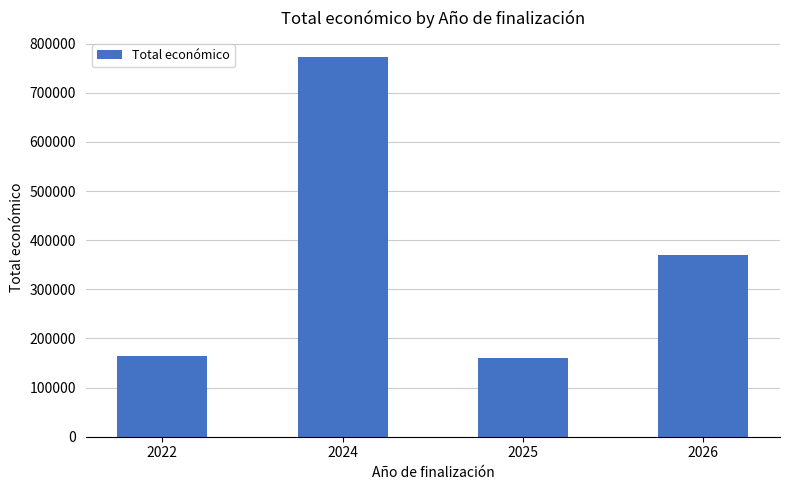

Reading left to right, list all the values displayed in this chart.

164995	772801	160226	370000